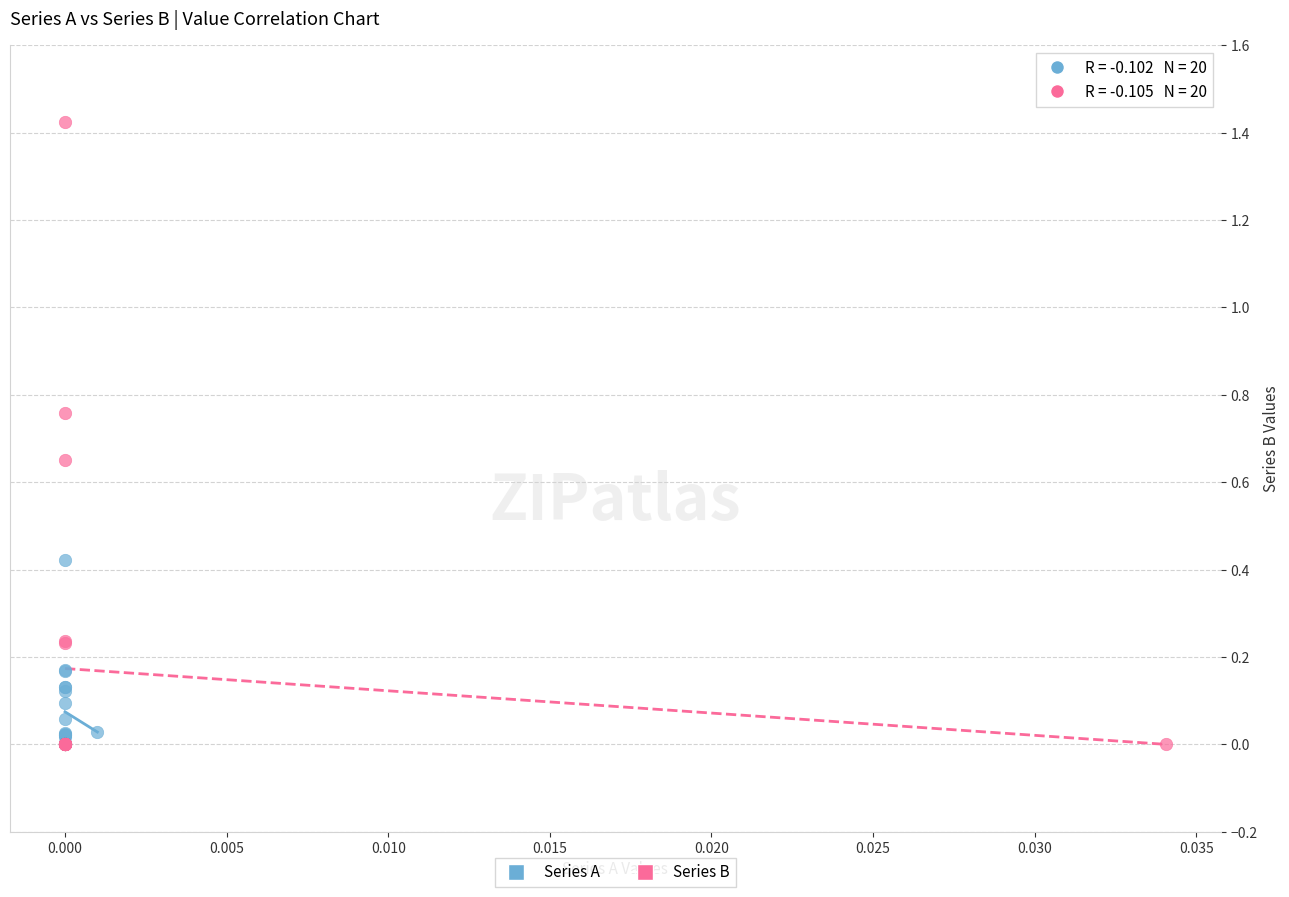

Which series contains the highest Y value?

Series B